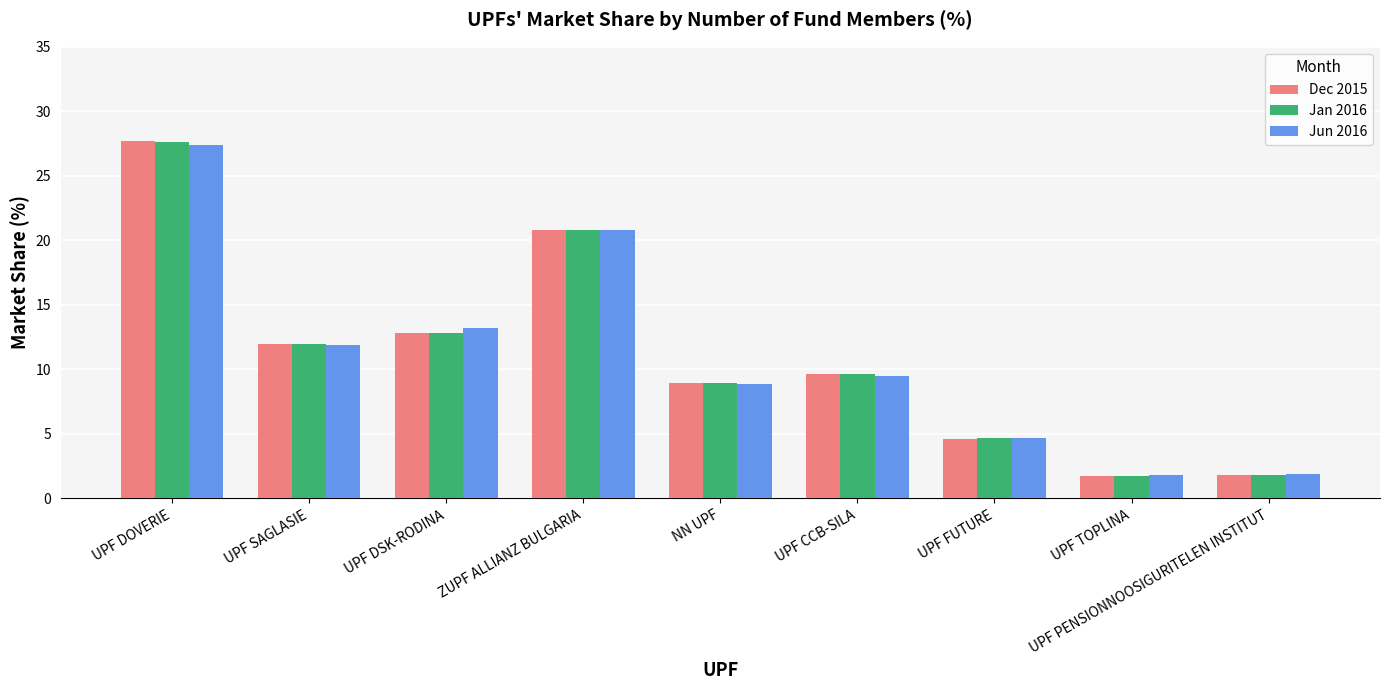

How many bars are there in each group?

3